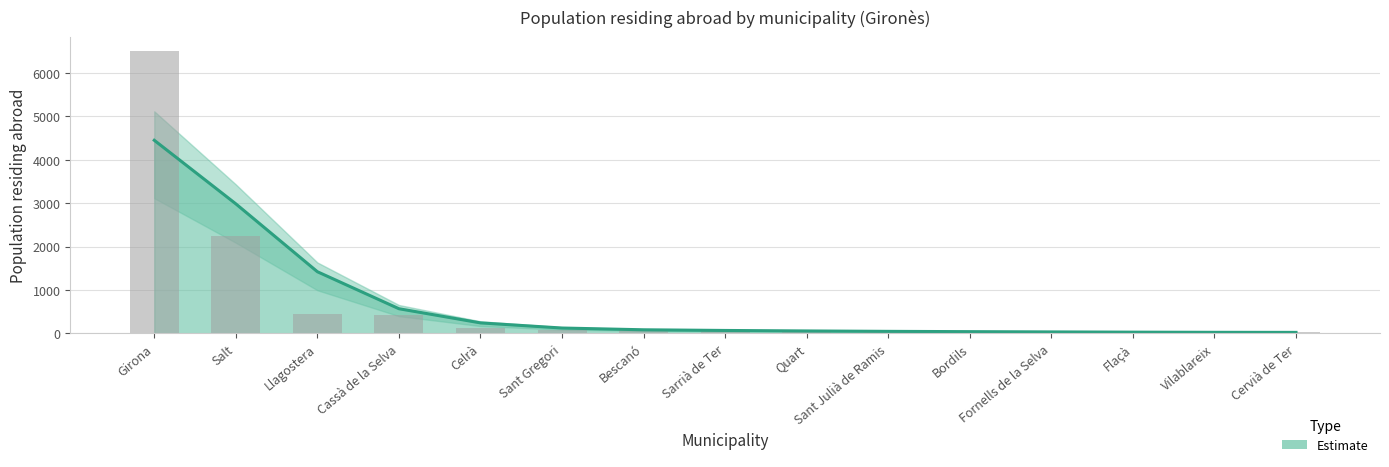

What is the difference between the maximum and minimum values?

6475